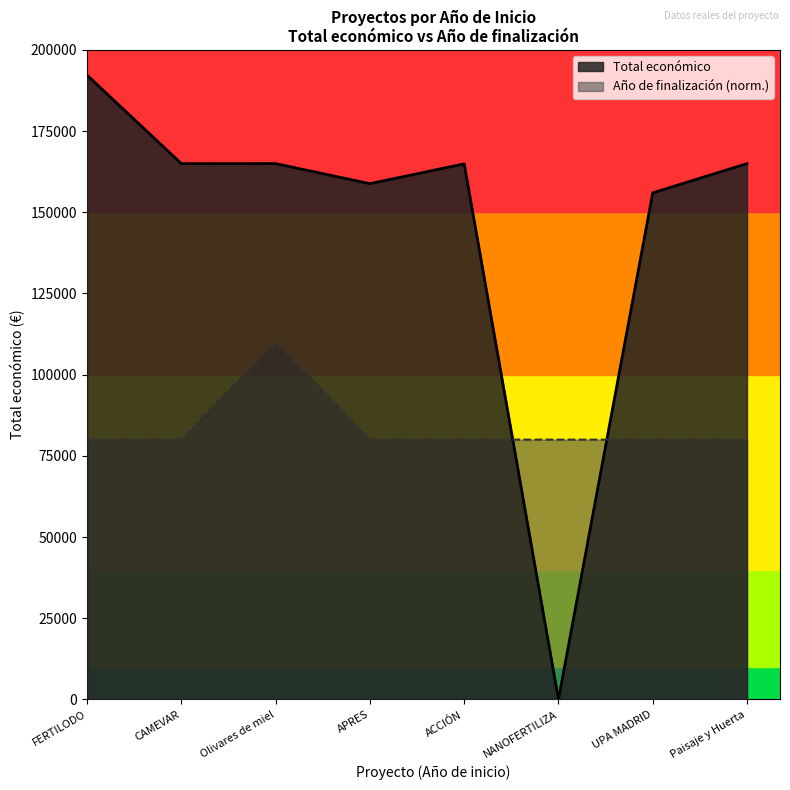

What is the label of the 8th point from the left?

Paisaje y Huerta